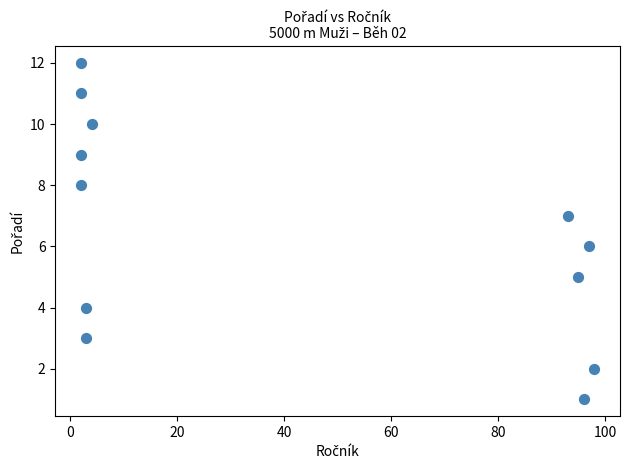

What is the average X value?

41